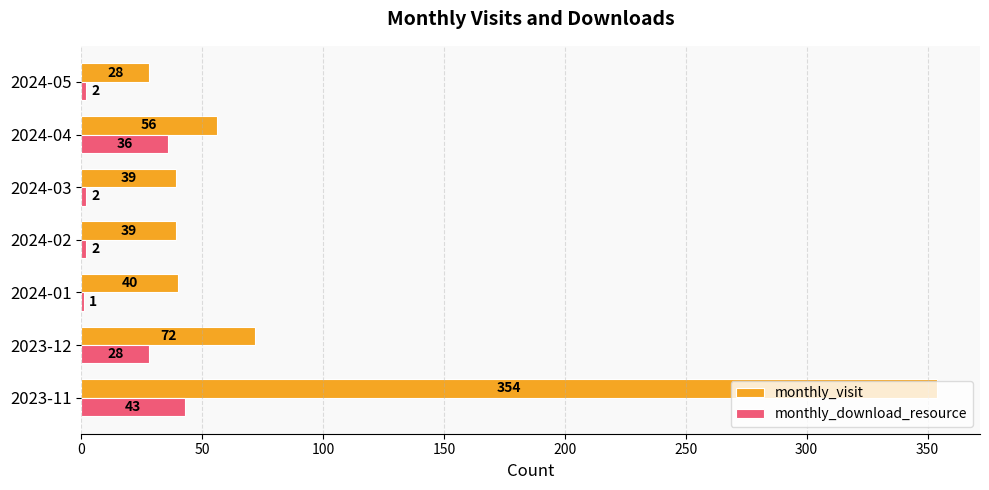

Which series changed the most between 2024-01 and 2024-05?

monthly_visit